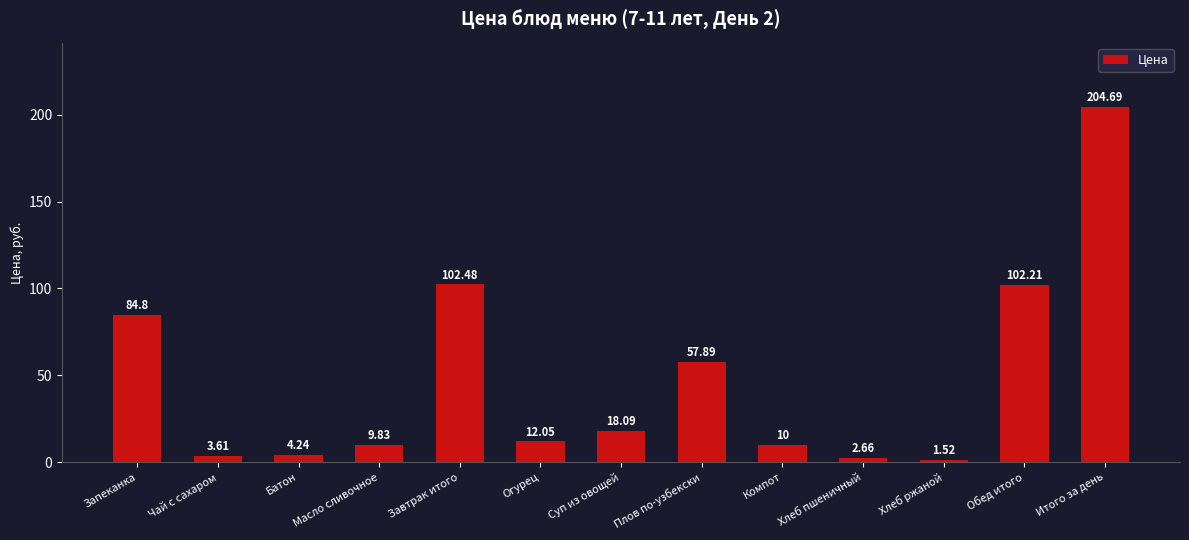

Rank the categories by value from lowest to highest.

Хлеб ржаной, Хлеб пшеничный, Чай с сахаром, Батон, Масло сливочное, Компот, Огурец, Суп из овощей, Плов по-узбекски, Запеканка, Обед итого, Завтрак итого, Итого за день